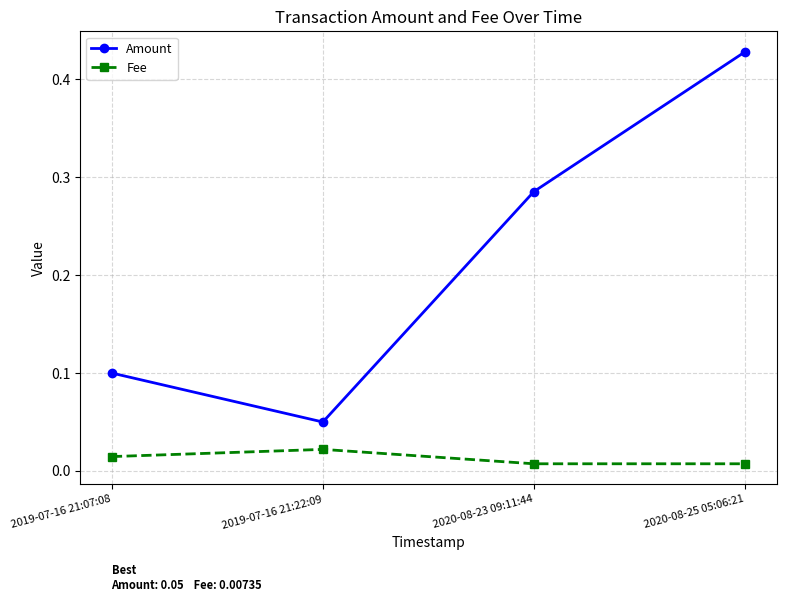

Rank the series by their average value, from lowest to highest.

Fee, Amount